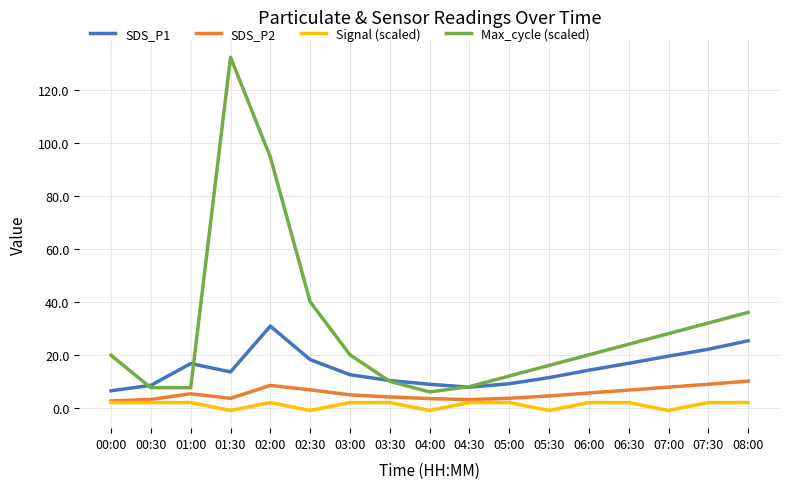

Where is Max_cycle (scaled) nearest to the value 69?

02:00